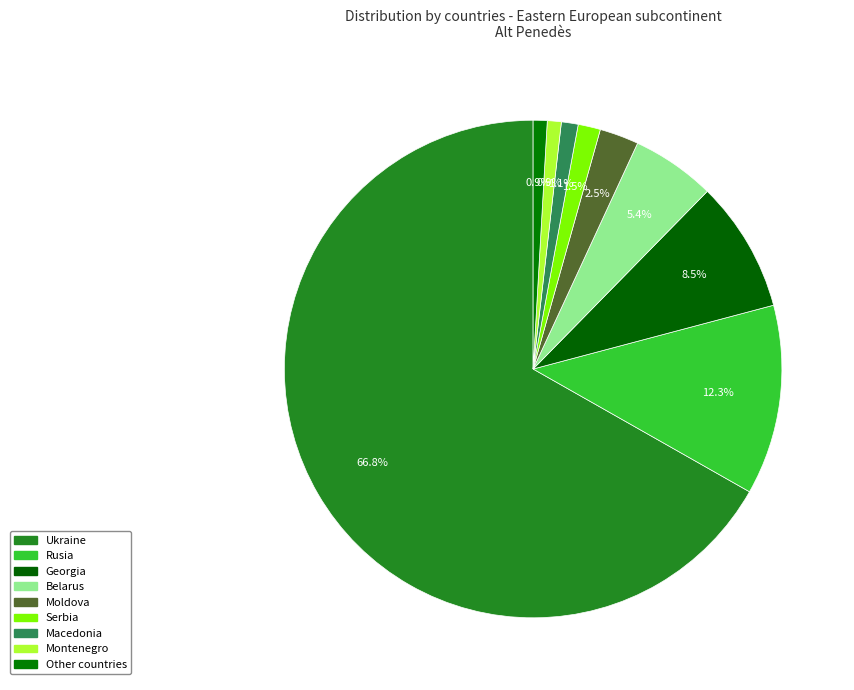

What is the majority slice?

Ukraine